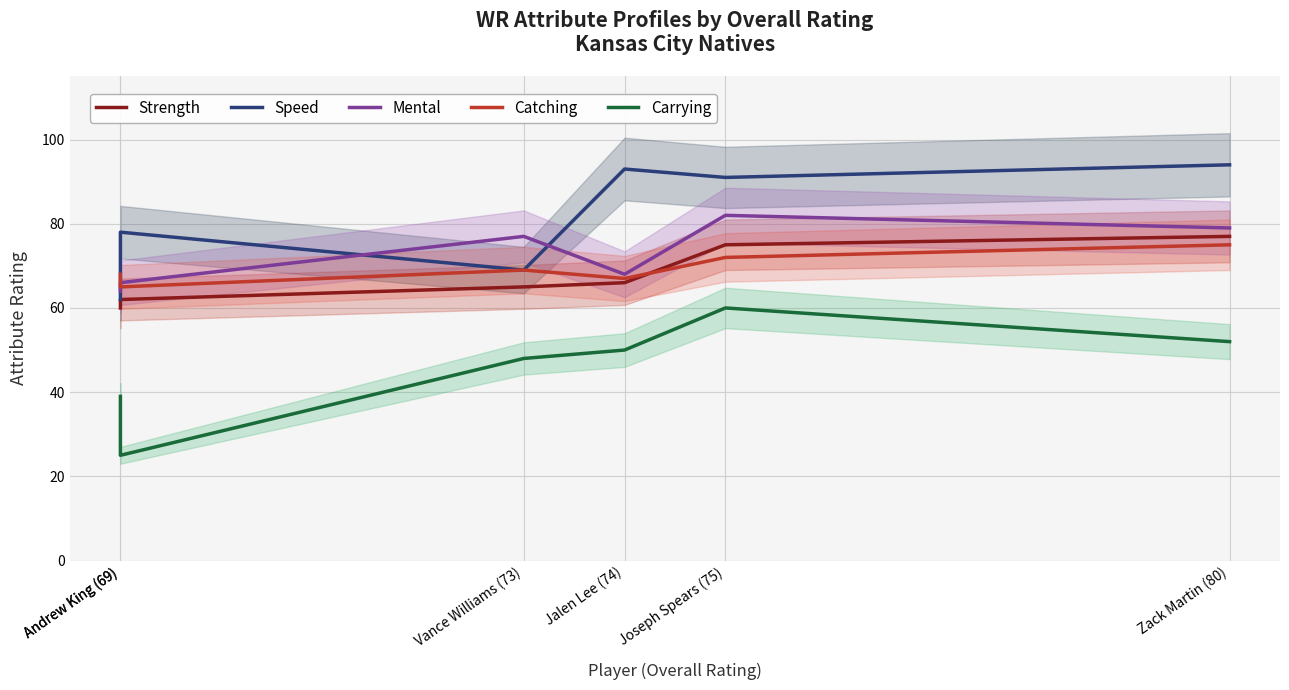

How many lines are shown in the chart?

5